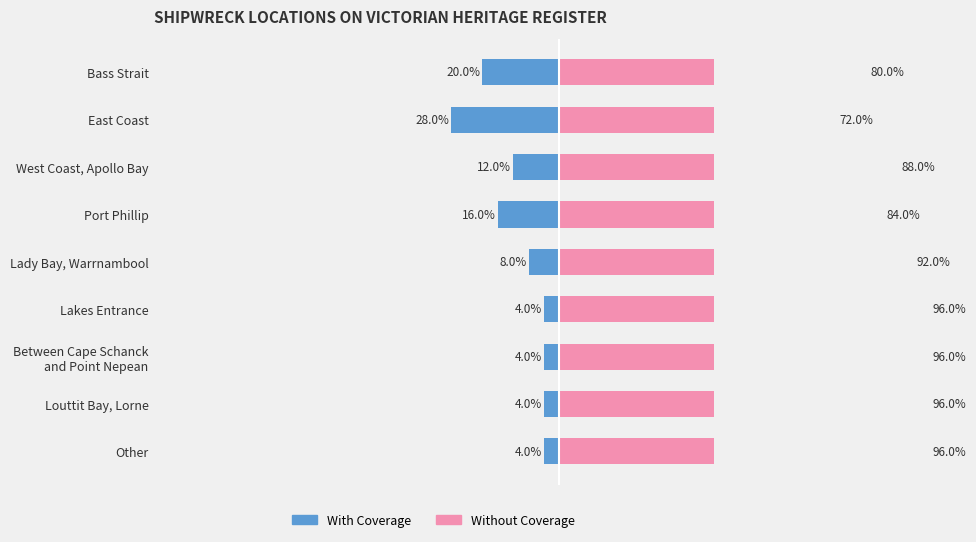

Is the value of With Coverage at West Coast, Apollo Bay greater than the value of Without Coverage at Louttit Bay, Lorne?

No